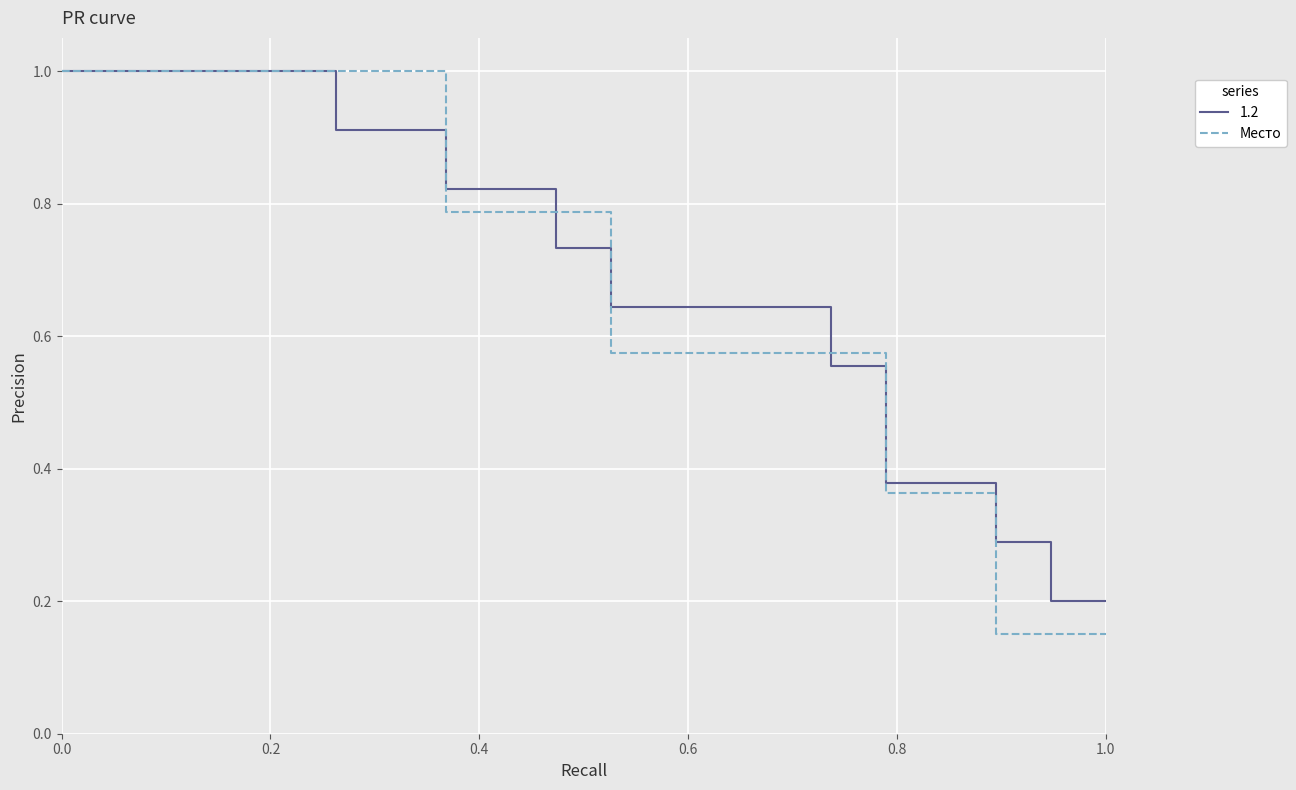

What is the maximum value shown in the chart?

1.0